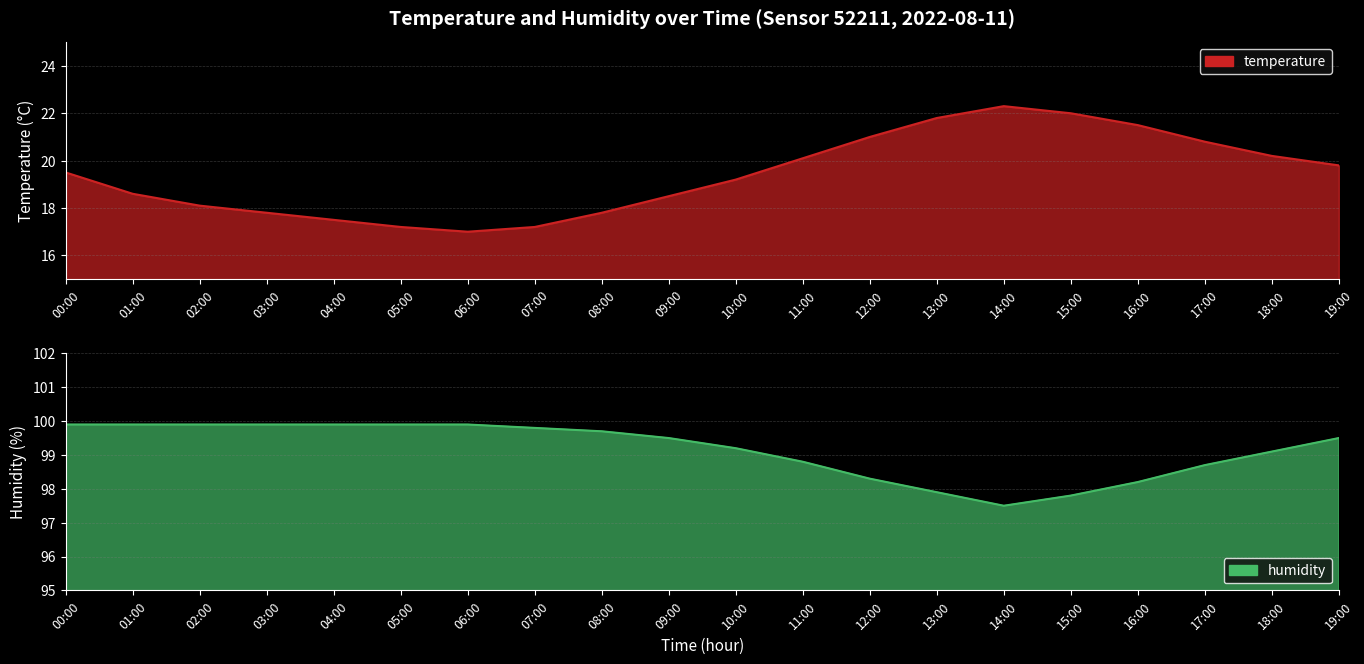

The value of humidity at 08:00 is 52.0. True or false?

False